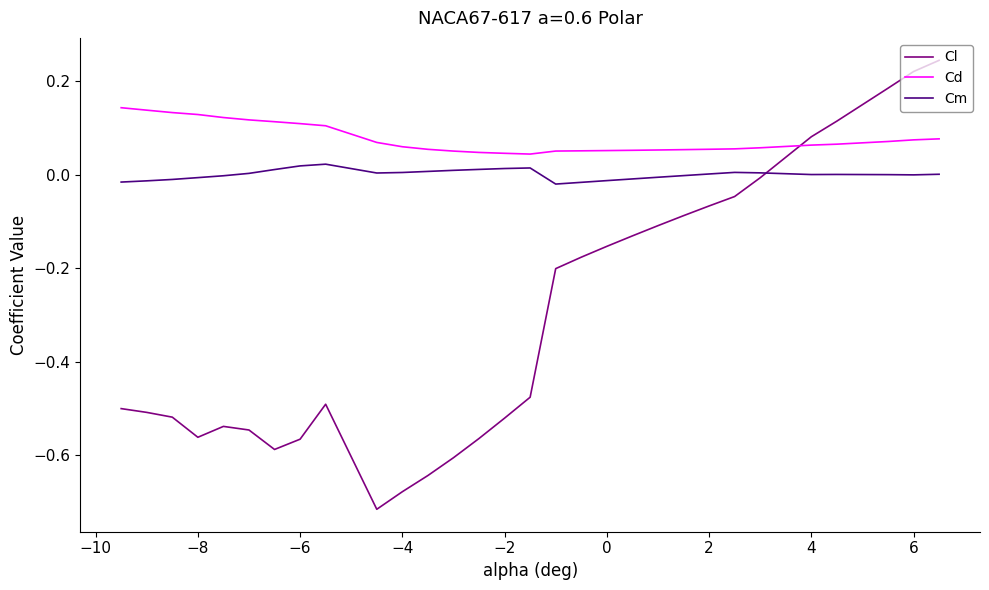

True or false: Cm and Cl cross at least once.

True